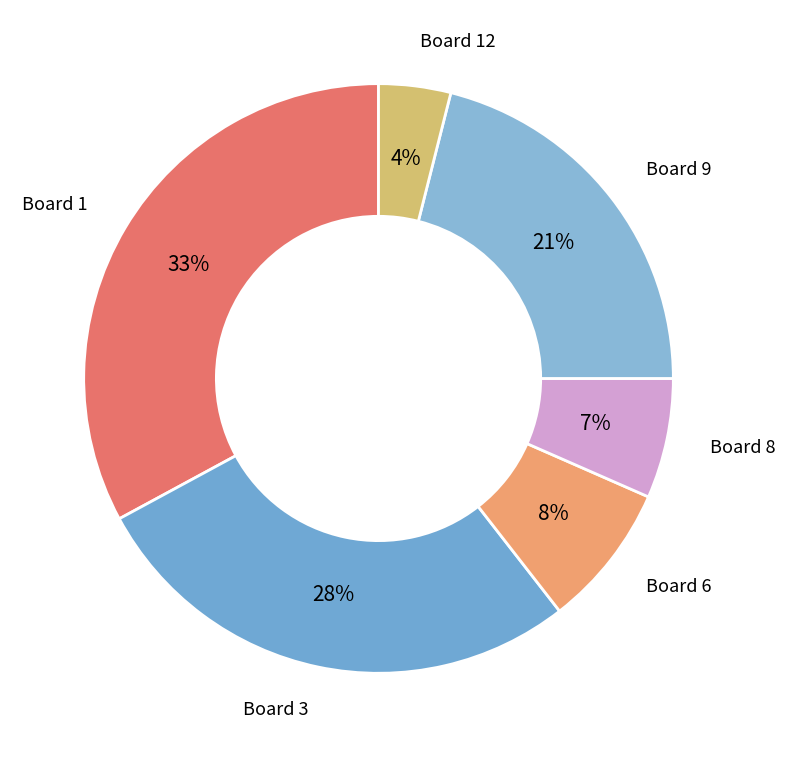

To the nearest percent, what percentage of the pie is Board 9?

21%